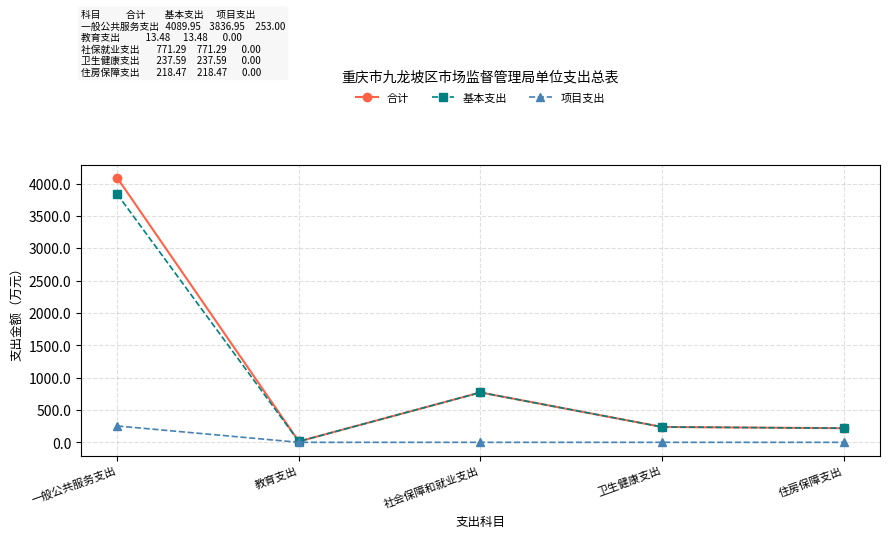

Does the chart have visible grid lines?

Yes